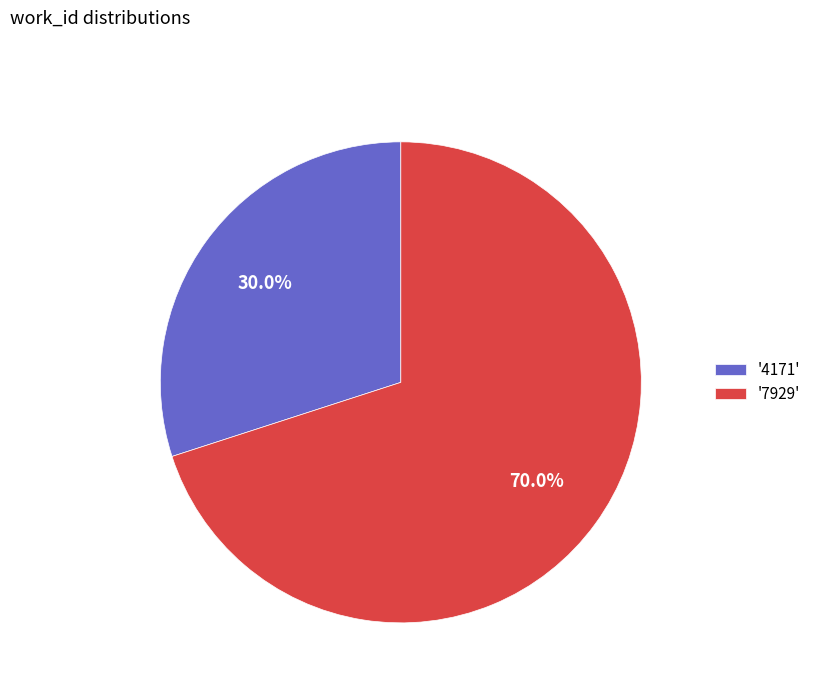

Which category has the biggest portion of the pie?

'7929'